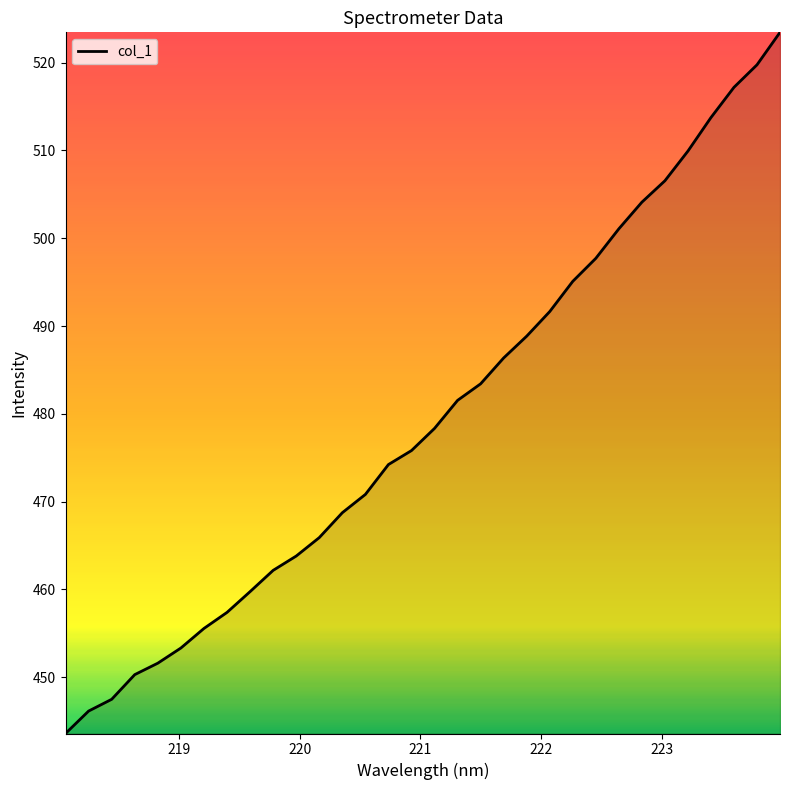

What is the maximum value shown in the chart?

523.5